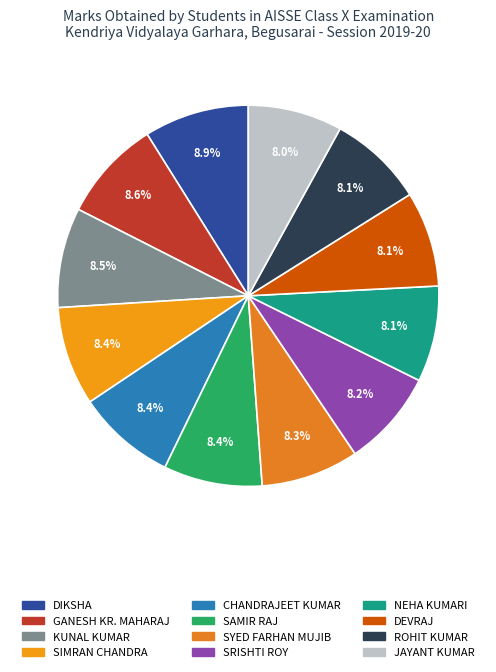

Is there any slice that represents more than half of the pie?

No